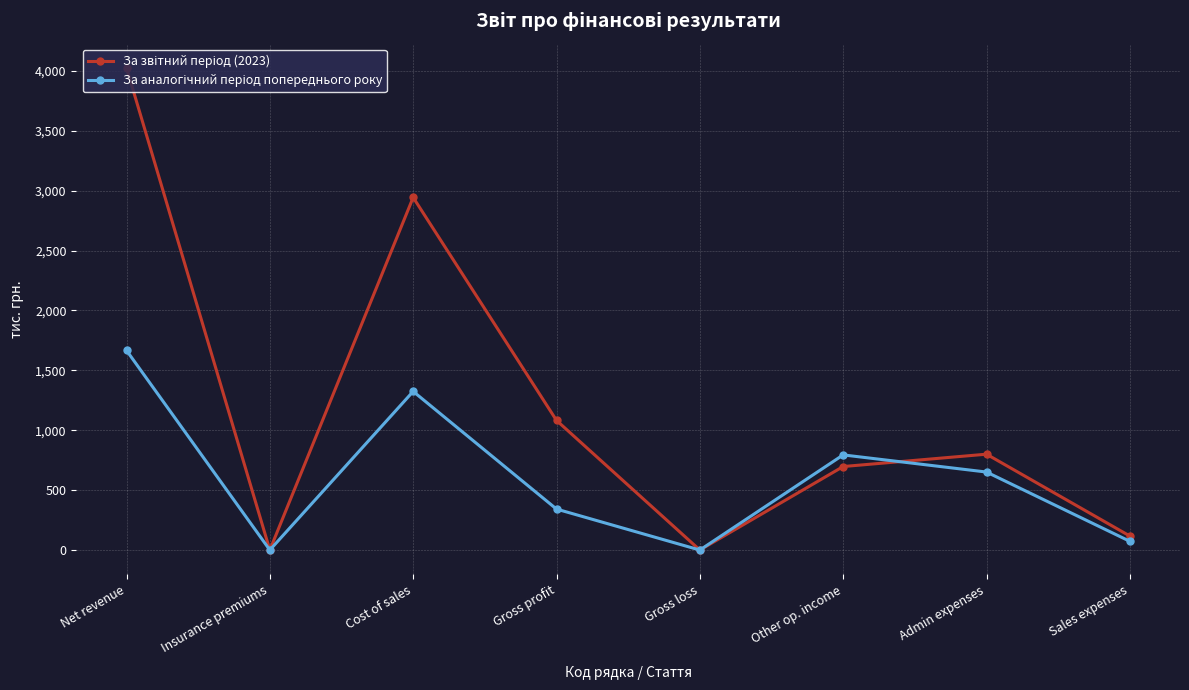

What is the total value across all series at Net revenue?

5691